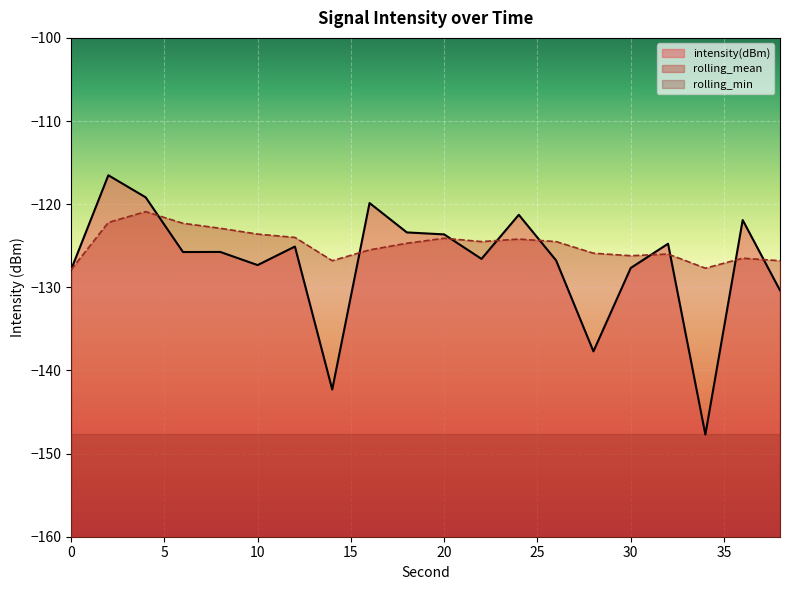

How many data points in rolling_mean are less than -124?

14